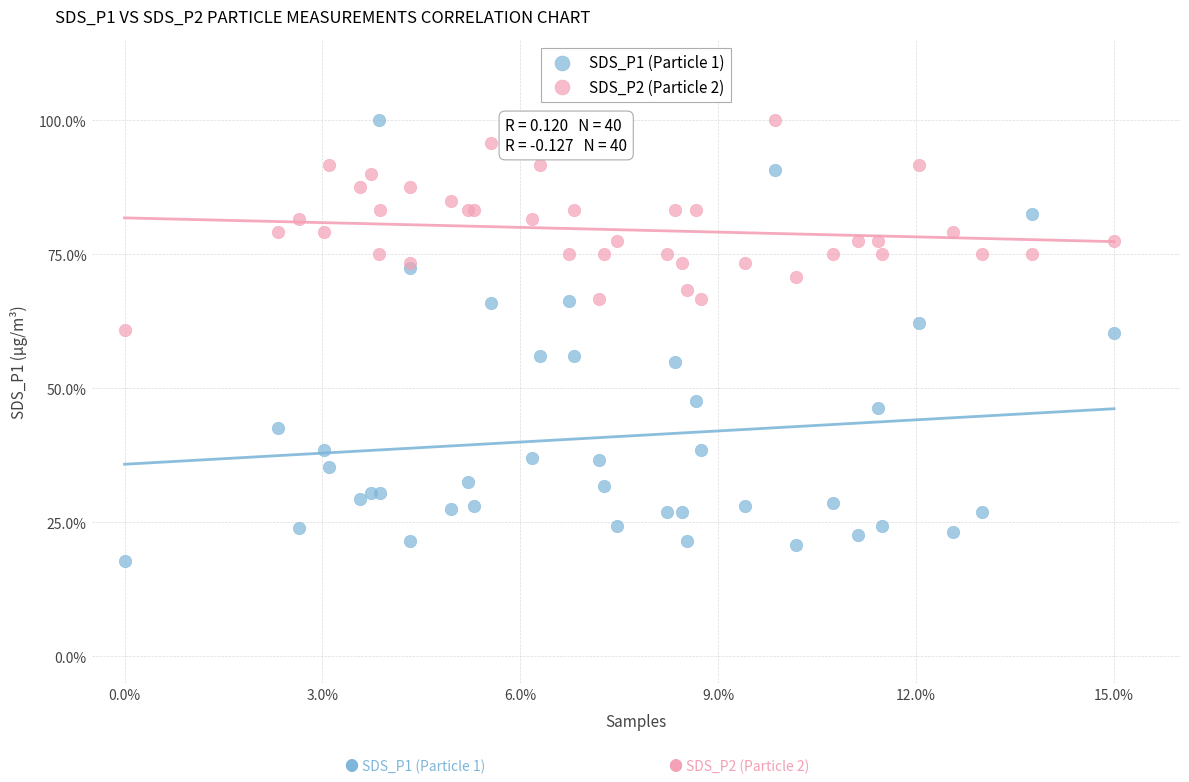

Which series has the largest Y range (max minus min)?

SDS_P1 (Particle 1)